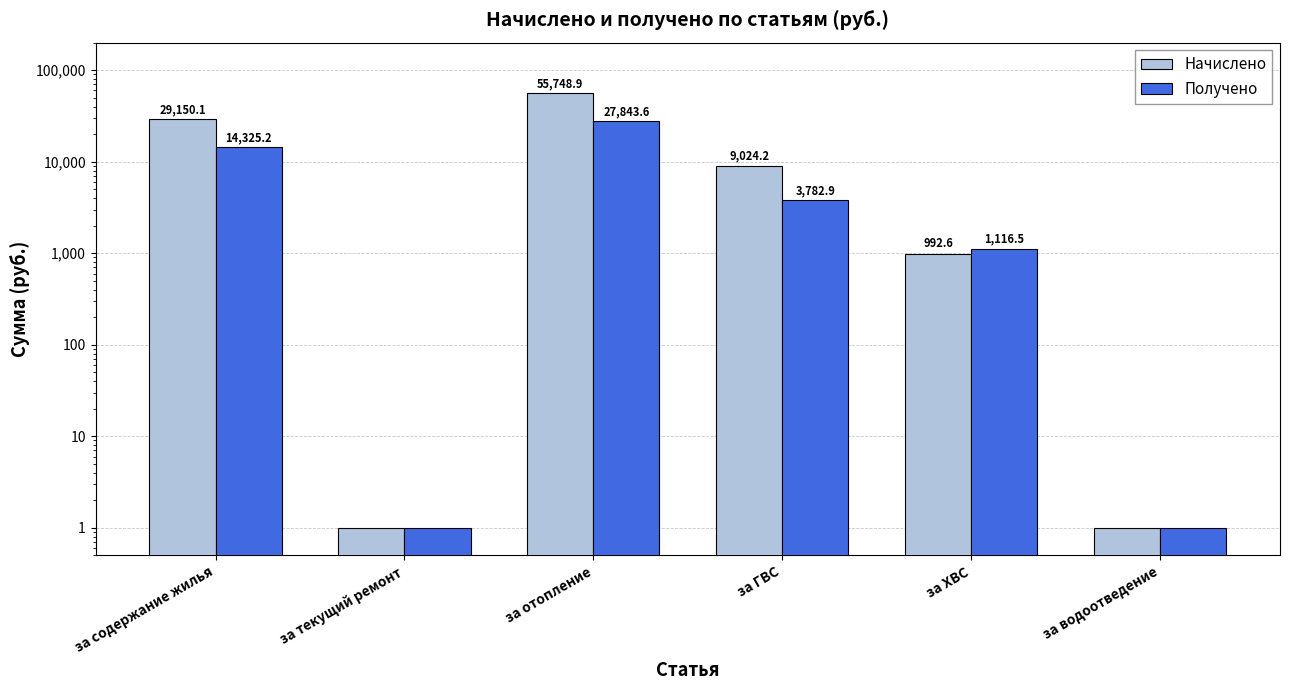

The value of Получено at за содержание жилья is 4338.0. True or false?

False